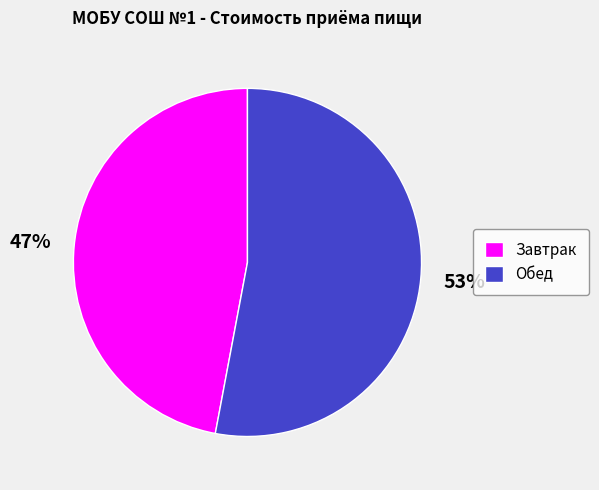

How many segments does this pie chart have?

2